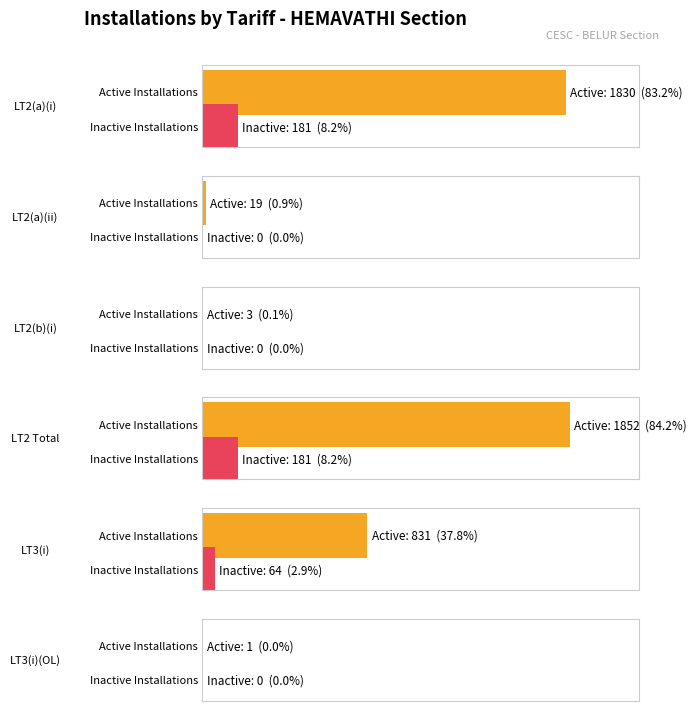

Which has a higher value, LT2(b)(i) or LT3(i)(OL)?

LT2(b)(i)